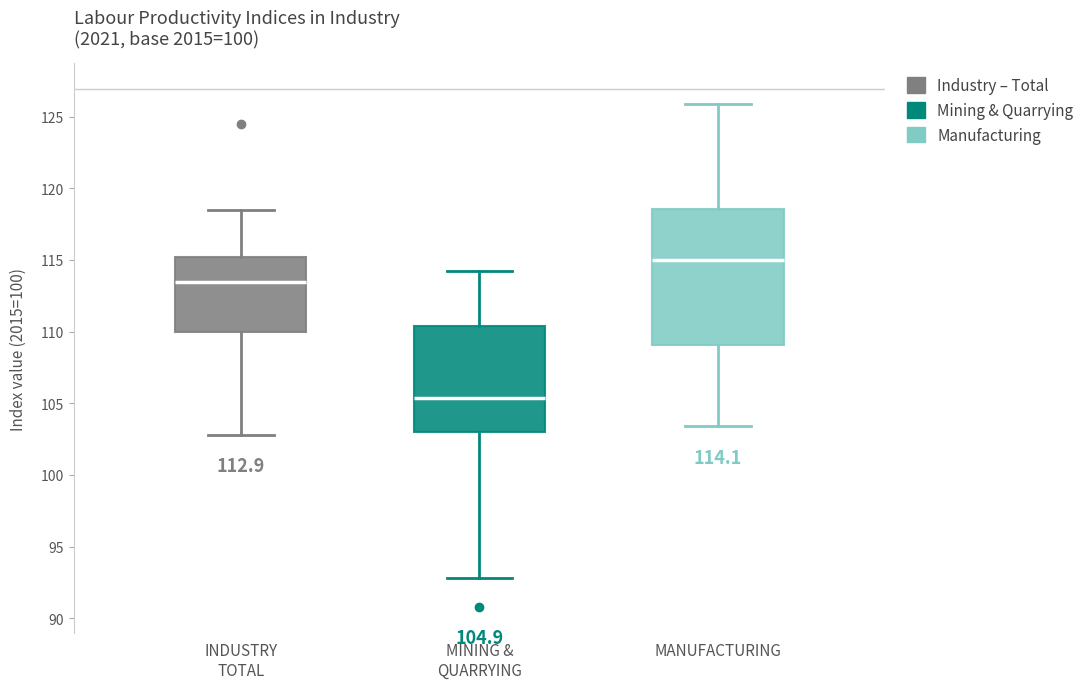

Which box is the tallest, from its lower edge to its upper edge?

MANUFACTURING